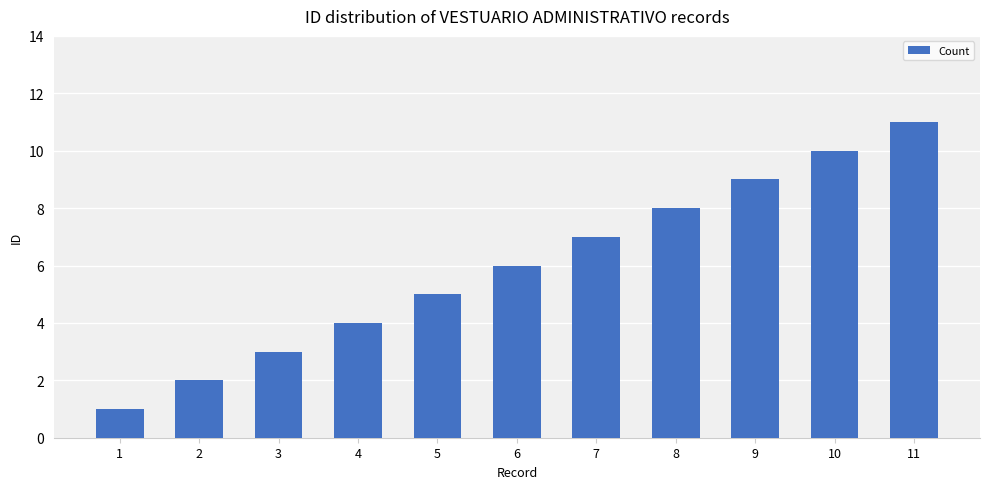

The value at 11 is 3. True or false?

False